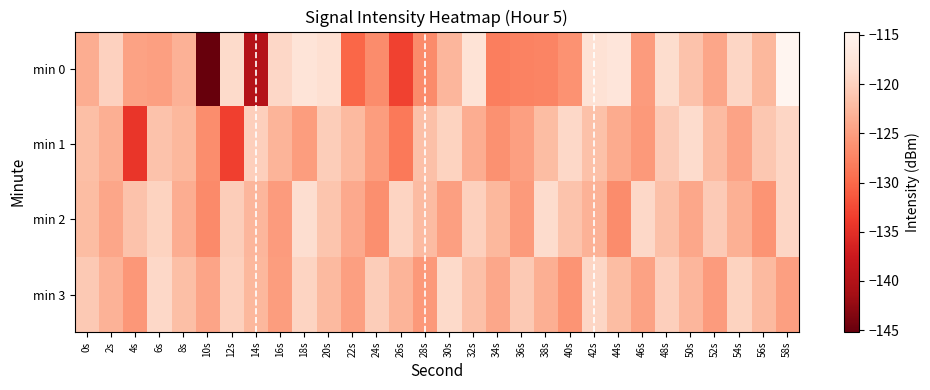

Which series has the widest spread of values?

min 0